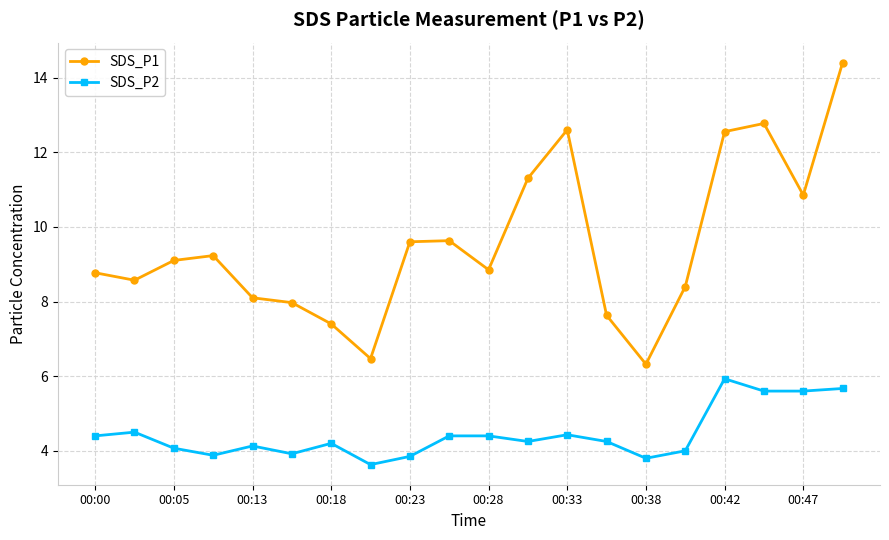

Which series has the largest total across all categories?

SDS_P1